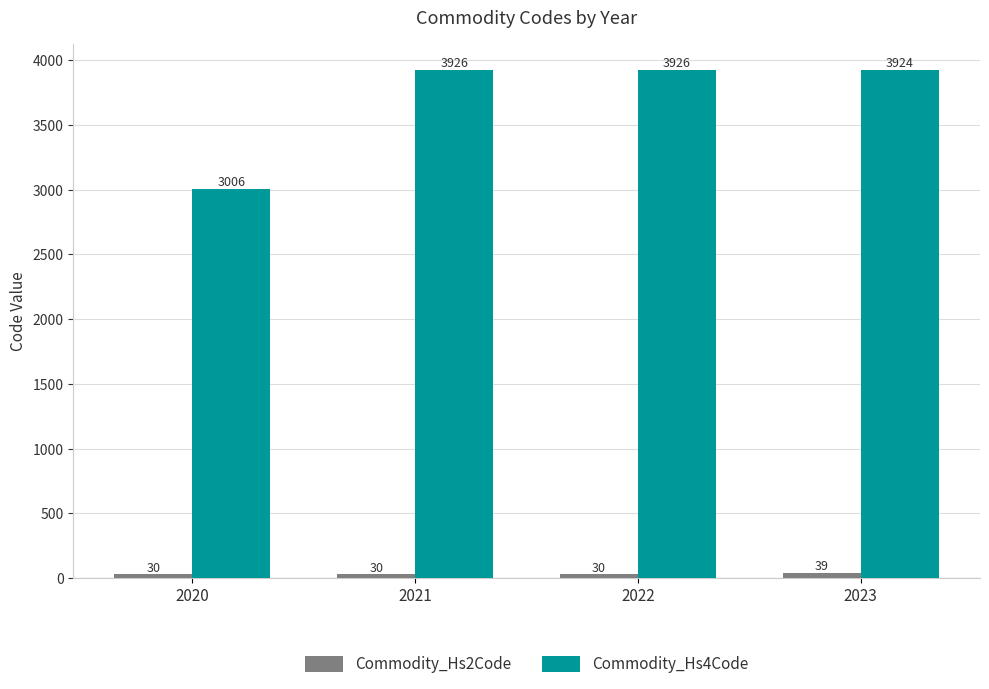

At which category is the sum across all series the highest?

2023